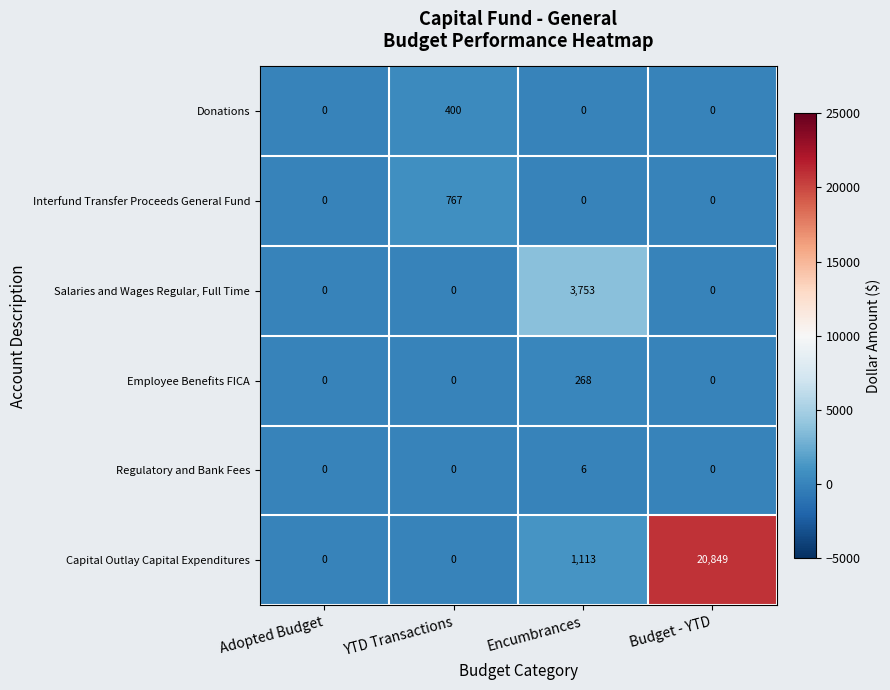

Reading left to right, transcribe all the data shown in this chart.

Donations: 0	400	0	0
Interfund Transfer Proceeds General Fund: 0	767	0	0
Salaries and Wages Regular, Full Time: 0	0	3753	0
Employee Benefits FICA: 0	0	268	0
Regulatory and Bank Fees: 0	0	6	0
Capital Outlay Capital Expenditures: 0	0	1113	20849